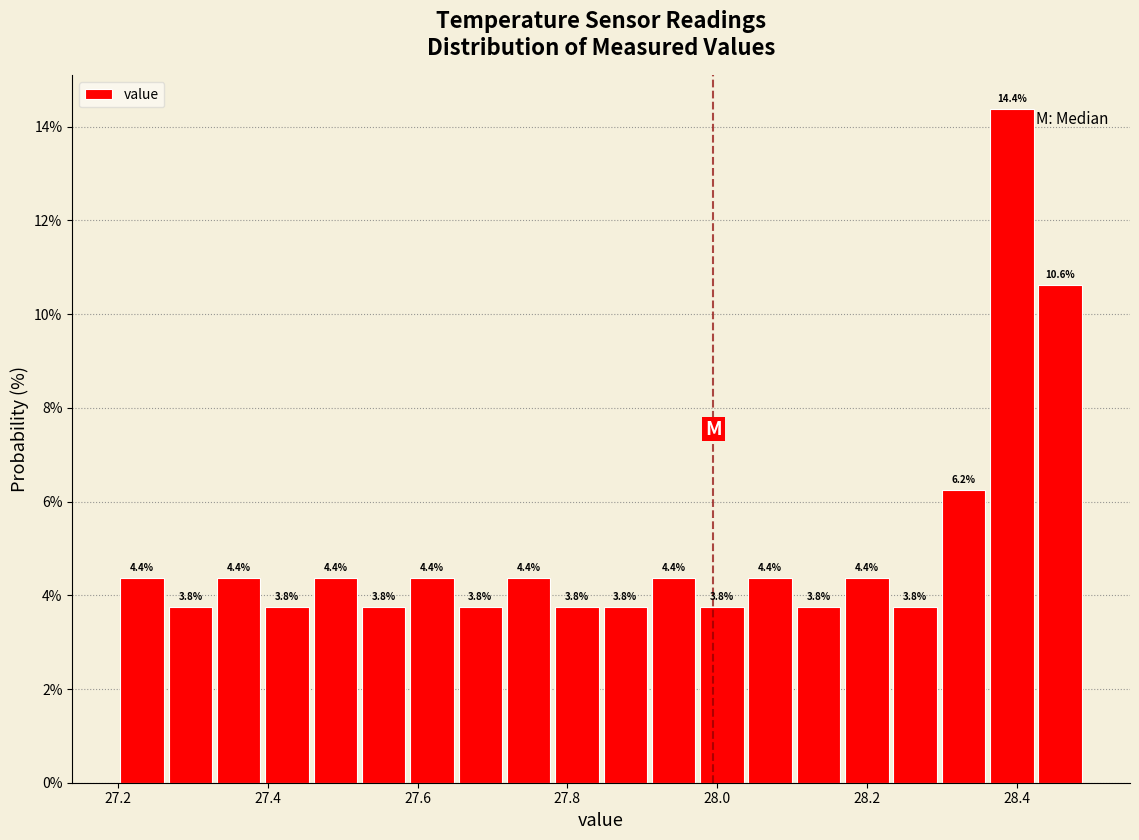

Read against the x-axis, roughly where is the centre of the tallest bar?

28.40